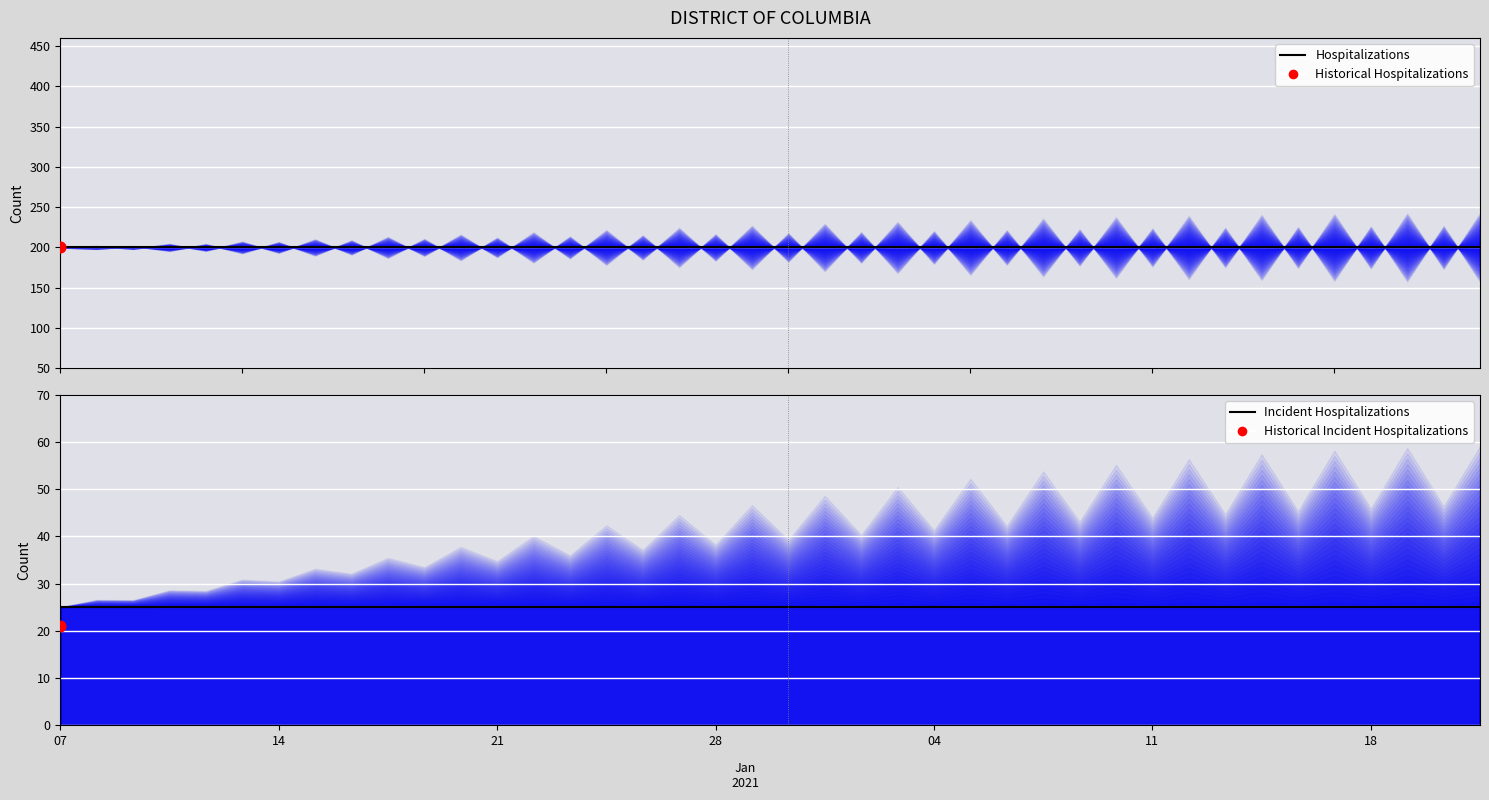

Which series has the largest Y range (max minus min)?

Hospitalizations